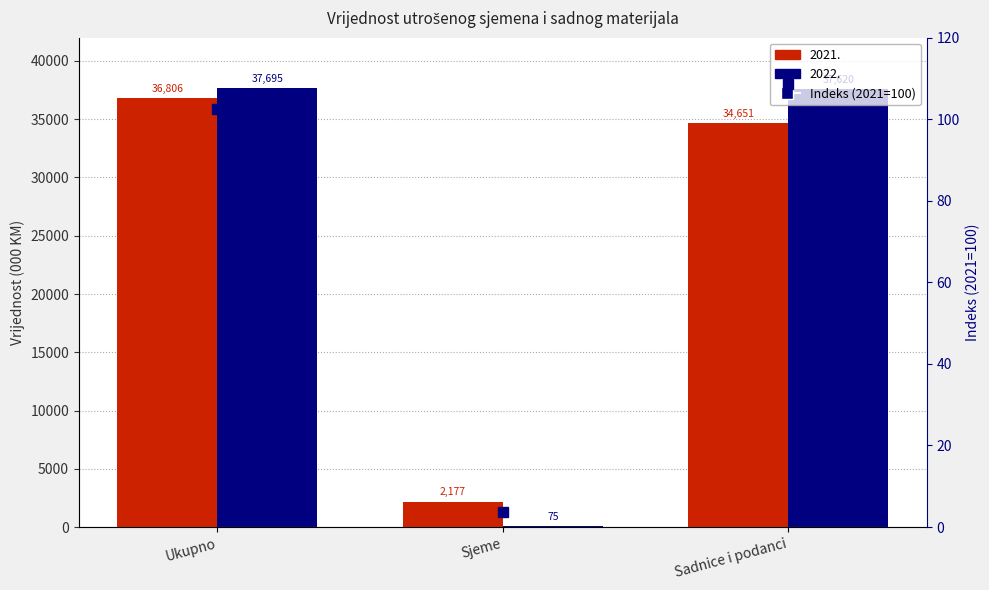

True or false: the data shows 27.3 at Sadnice i podanci.

False